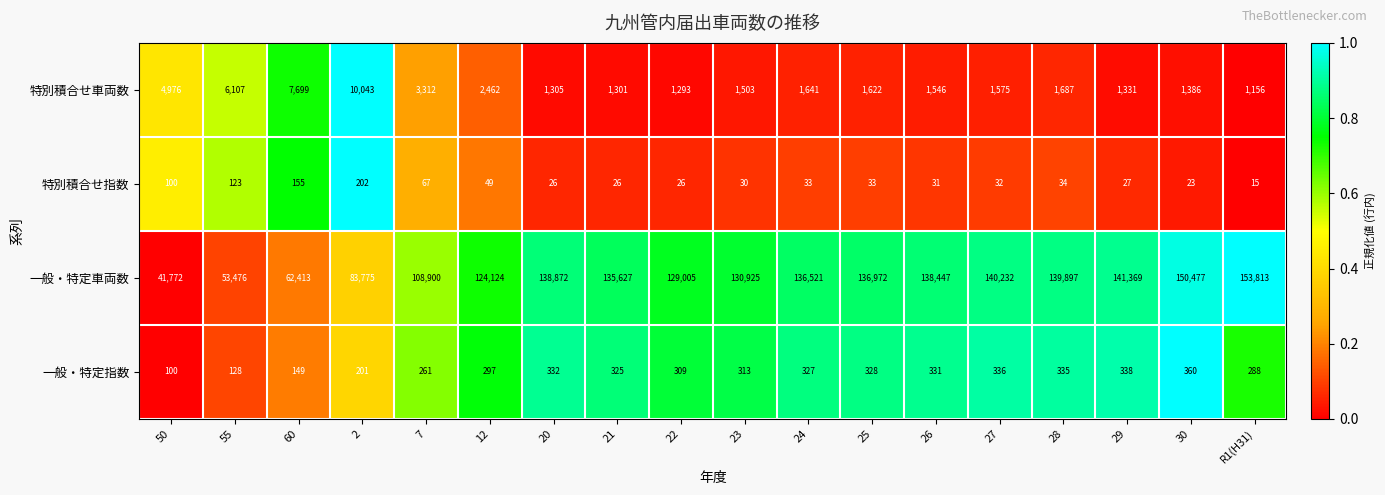

At which category is the sum across all series the highest?

R1(H31)